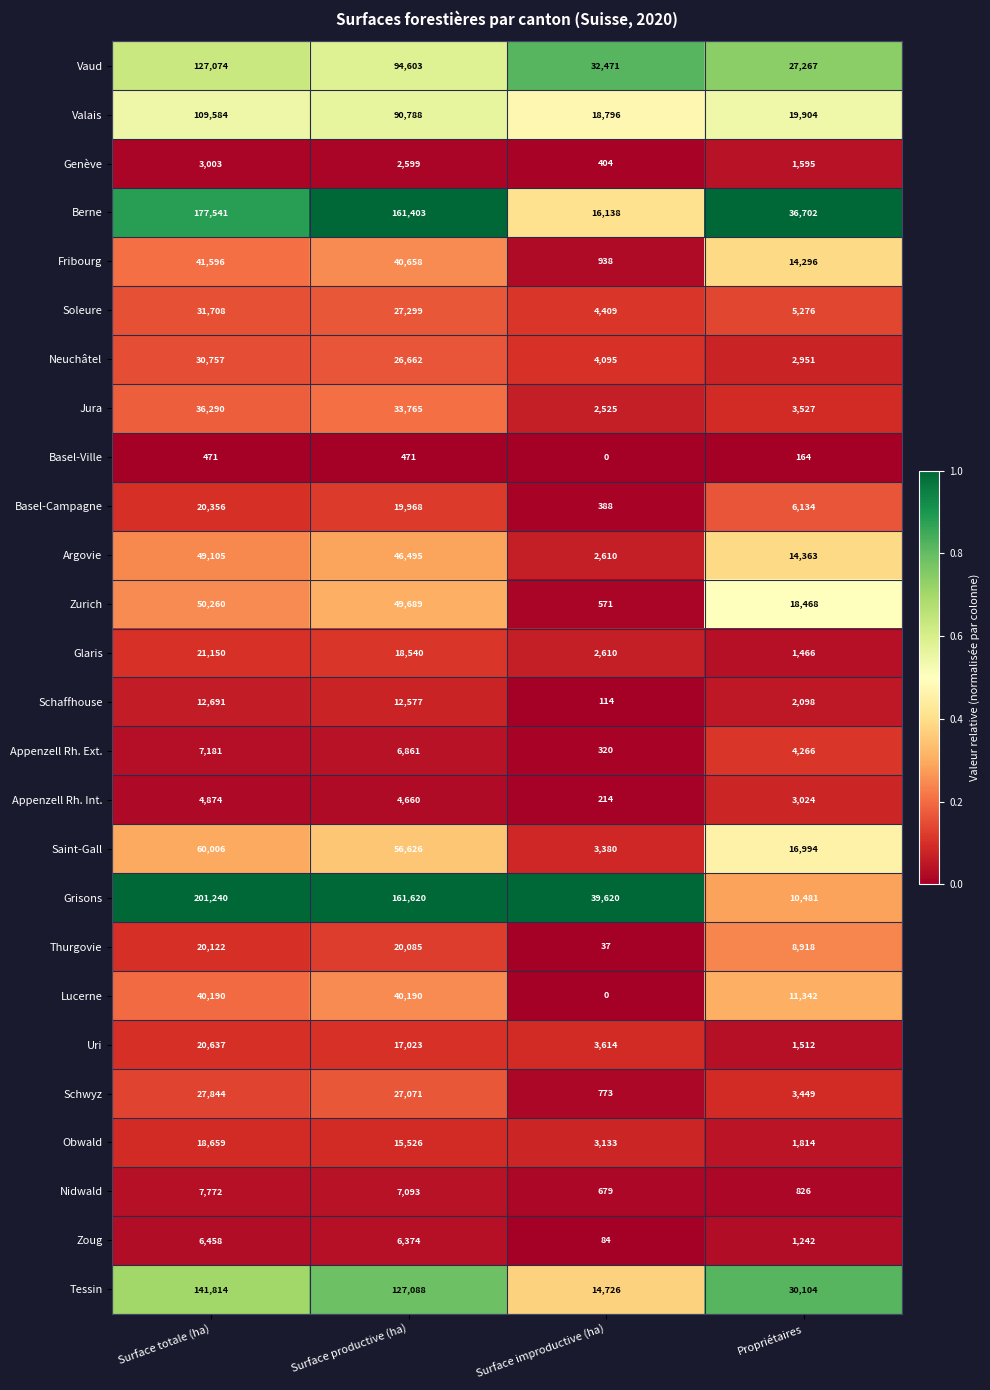

At which category is the sum across all series the highest?

Surface totale (ha)